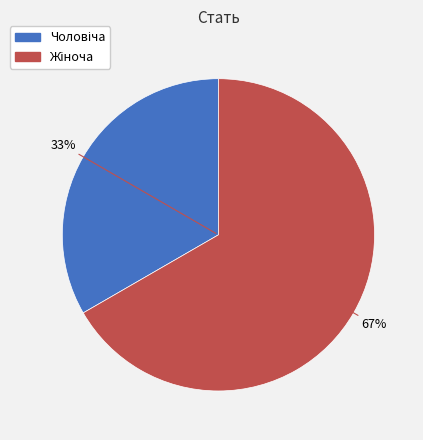

To the nearest percent, what is the average slice percentage?

50%